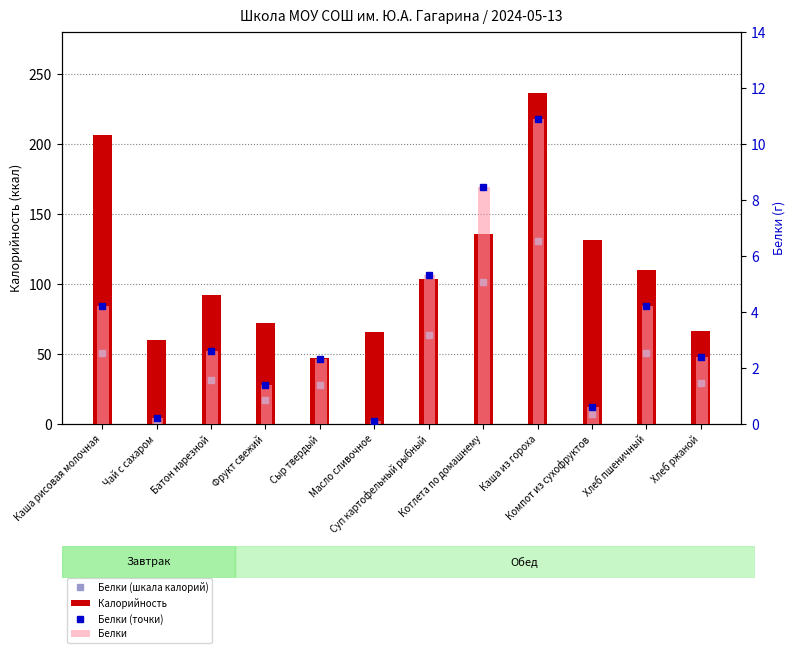

What value does the Белки (шкала калорий) series have at Батон нарезной?

31.2